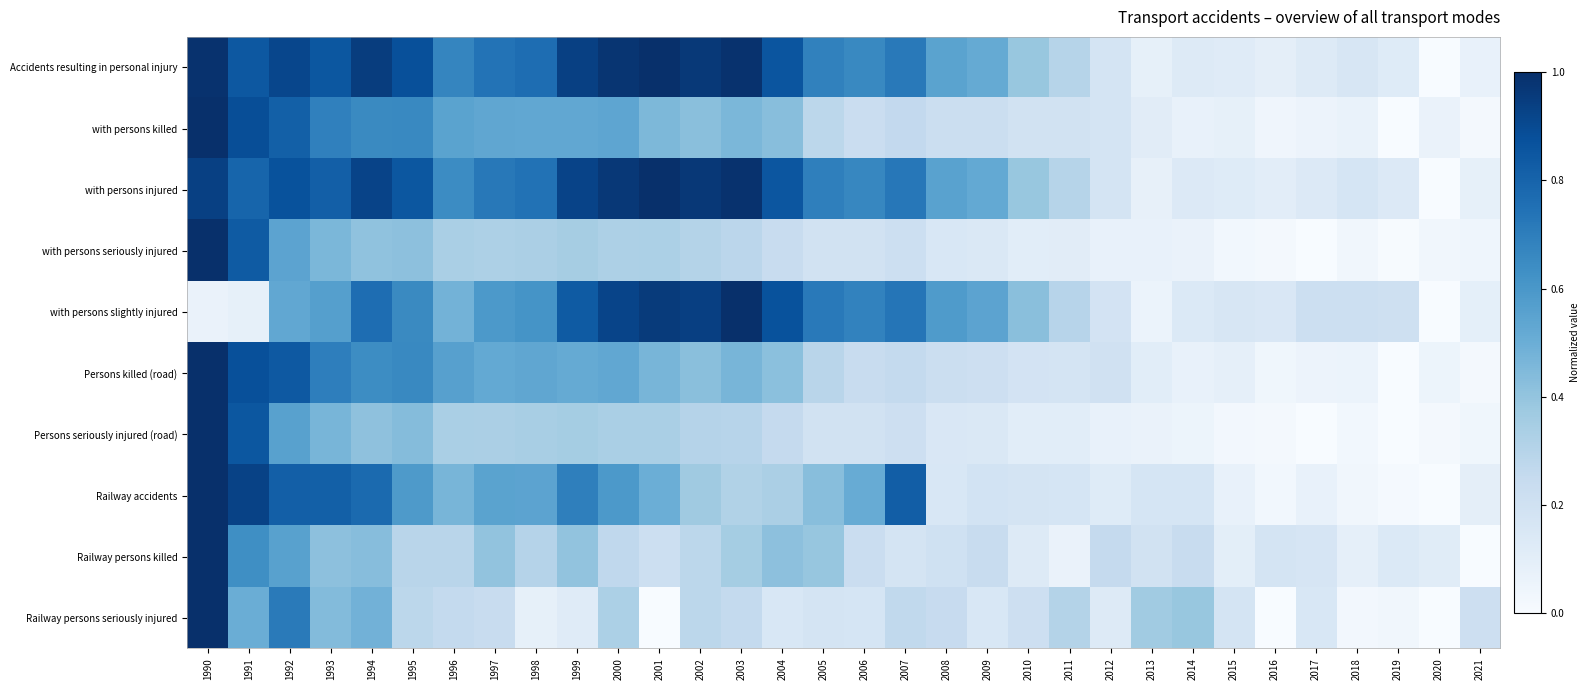

Reading left to right, list all the values displayed in this chart.

Accidents resulting in personal injury: 1990=1.0	1991=0.8	1992=0.9	1993=0.9	1994=0.9	1995=0.9	1996=0.7	1997=0.7	1998=0.8	1999=0.9	2000=1.0	2001=1.0	2002=1.0	2003=1.0	2004=0.9	2005=0.7	2006=0.7	2007=0.7	2008=0.5	2009=0.5	2010=0.4	2011=0.3	2012=0.2	2013=0.1	2014=0.1	2015=0.1	2016=0.1	2017=0.1	2018=0.2	2019=0.1	2020=0.0	2021=0.1
with persons killed: 1990=1.0	1991=0.9	1992=0.8	1993=0.7	1994=0.7	1995=0.7	1996=0.5	1997=0.5	1998=0.5	1999=0.5	2000=0.5	2001=0.5	2002=0.4	2003=0.5	2004=0.4	2005=0.3	2006=0.2	2007=0.3	2008=0.2	2009=0.2	2010=0.2	2011=0.2	2012=0.2	2013=0.1	2014=0.1	2015=0.1	2016=0.0	2017=0.1	2018=0.1	2019=0.0	2020=0.1	2021=0.0
with persons injured: 1990=0.9	1991=0.8	1992=0.9	1993=0.8	1994=0.9	1995=0.8	1996=0.6	1997=0.7	1998=0.7	1999=0.9	2000=1.0	2001=1.0	2002=1.0	2003=1.0	2004=0.9	2005=0.7	2006=0.7	2007=0.7	2008=0.6	2009=0.5	2010=0.4	2011=0.3	2012=0.2	2013=0.1	2014=0.1	2015=0.1	2016=0.1	2017=0.1	2018=0.2	2019=0.1	2020=0.0	2021=0.1
with persons seriously injured: 1990=1.0	1991=0.8	1992=0.5	1993=0.5	1994=0.4	1995=0.4	1996=0.3	1997=0.3	1998=0.3	1999=0.3	2000=0.3	2001=0.3	2002=0.3	2003=0.3	2004=0.2	2005=0.2	2006=0.2	2007=0.2	2008=0.2	2009=0.1	2010=0.1	2011=0.1	2012=0.1	2013=0.1	2014=0.1	2015=0.0	2016=0.0	2017=0.0	2018=0.0	2019=0.0	2020=0.0	2021=0.0
with persons slightly injured: 1990=0.1	1991=0.1	1992=0.5	1993=0.6	1994=0.8	1995=0.7	1996=0.5	1997=0.6	1998=0.6	1999=0.8	2000=0.9	2001=1.0	2002=0.9	2003=1.0	2004=0.9	2005=0.7	2006=0.7	2007=0.7	2008=0.6	2009=0.5	2010=0.4	2011=0.3	2012=0.2	2013=0.1	2014=0.1	2015=0.2	2016=0.1	2017=0.2	2018=0.2	2019=0.2	2020=0.0	2021=0.1
Persons killed (road): 1990=1.0	1991=0.9	1992=0.8	1993=0.7	1994=0.6	1995=0.7	1996=0.6	1997=0.5	1998=0.5	1999=0.5	2000=0.5	2001=0.5	2002=0.4	2003=0.5	2004=0.4	2005=0.3	2006=0.2	2007=0.3	2008=0.2	2009=0.2	2010=0.2	2011=0.2	2012=0.2	2013=0.1	2014=0.1	2015=0.1	2016=0.0	2017=0.1	2018=0.1	2019=0.0	2020=0.1	2021=0.0
Persons seriously injured (road): 1990=1.0	1991=0.9	1992=0.6	1993=0.5	1994=0.4	1995=0.4	1996=0.3	1997=0.3	1998=0.3	1999=0.4	2000=0.3	2001=0.3	2002=0.3	2003=0.3	2004=0.3	2005=0.2	2006=0.2	2007=0.2	2008=0.2	2009=0.1	2010=0.1	2011=0.1	2012=0.1	2013=0.1	2014=0.1	2015=0.0	2016=0.0	2017=0.0	2018=0.0	2019=0.0	2020=0.0	2021=0.0
Railway accidents: 1990=1.0	1991=0.9	1992=0.8	1993=0.8	1994=0.8	1995=0.6	1996=0.5	1997=0.6	1998=0.5	1999=0.7	2000=0.6	2001=0.5	2002=0.4	2003=0.3	2004=0.3	2005=0.4	2006=0.5	2007=0.8	2008=0.2	2009=0.2	2010=0.2	2011=0.2	2012=0.1	2013=0.2	2014=0.2	2015=0.1	2016=0.0	2017=0.1	2018=0.0	2019=0.0	2020=0.0	2021=0.1
Railway persons killed: 1990=1.0	1991=0.6	1992=0.6	1993=0.4	1994=0.4	1995=0.3	1996=0.3	1997=0.4	1998=0.3	1999=0.4	2000=0.3	2001=0.2	2002=0.3	2003=0.4	2004=0.4	2005=0.4	2006=0.2	2007=0.2	2008=0.2	2009=0.2	2010=0.1	2011=0.1	2012=0.3	2013=0.2	2014=0.2	2015=0.1	2016=0.2	2017=0.2	2018=0.1	2019=0.1	2020=0.1	2021=0.0
Railway persons seriously injured: 1990=1.0	1991=0.5	1992=0.7	1993=0.4	1994=0.5	1995=0.3	1996=0.3	1997=0.2	1998=0.1	1999=0.1	2000=0.3	2001=0.0	2002=0.3	2003=0.3	2004=0.2	2005=0.2	2006=0.2	2007=0.3	2008=0.2	2009=0.2	2010=0.2	2011=0.3	2012=0.1	2013=0.4	2014=0.4	2015=0.2	2016=0.0	2017=0.2	2018=0.0	2019=0.0	2020=0.0	2021=0.2